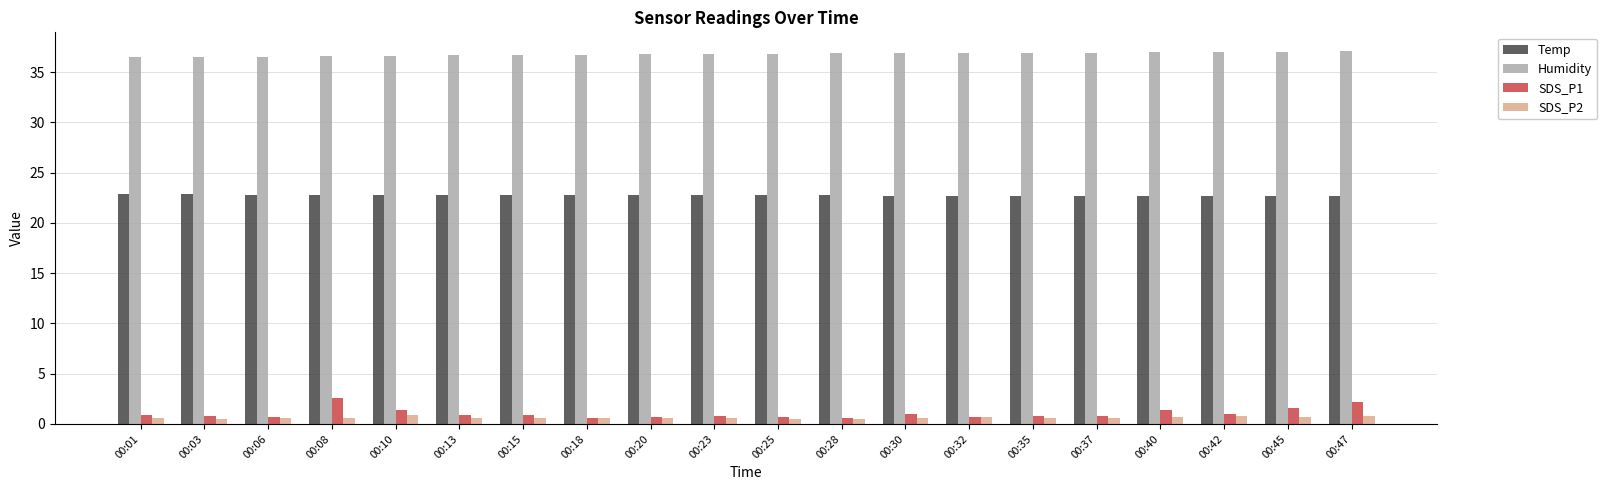

Are the bars horizontal?

No